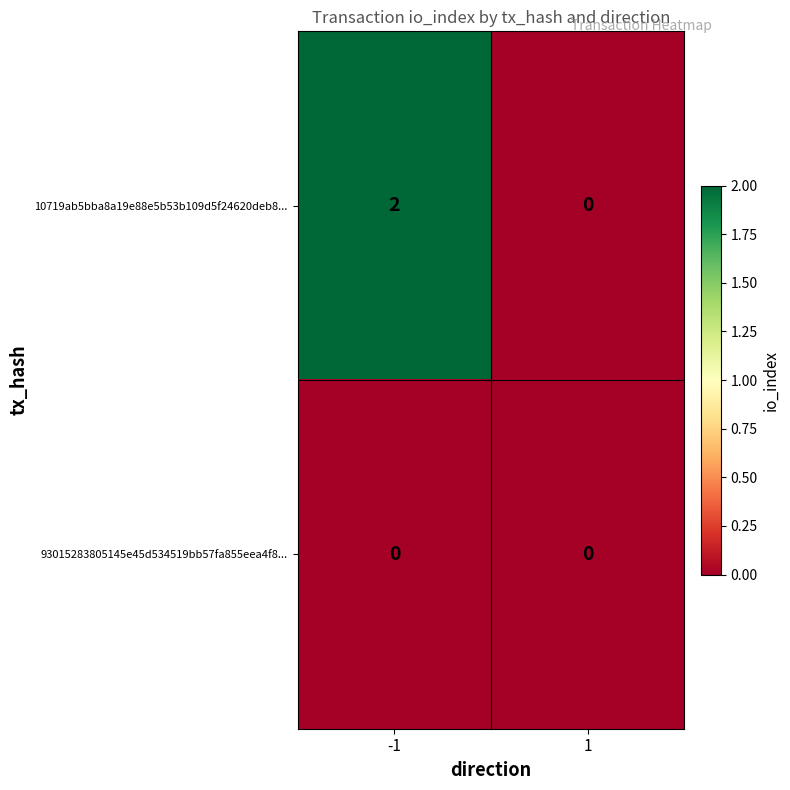

Which series has the largest total across all categories?

10719ab5bba8a19e88e5b53b109d5f24620deb8...